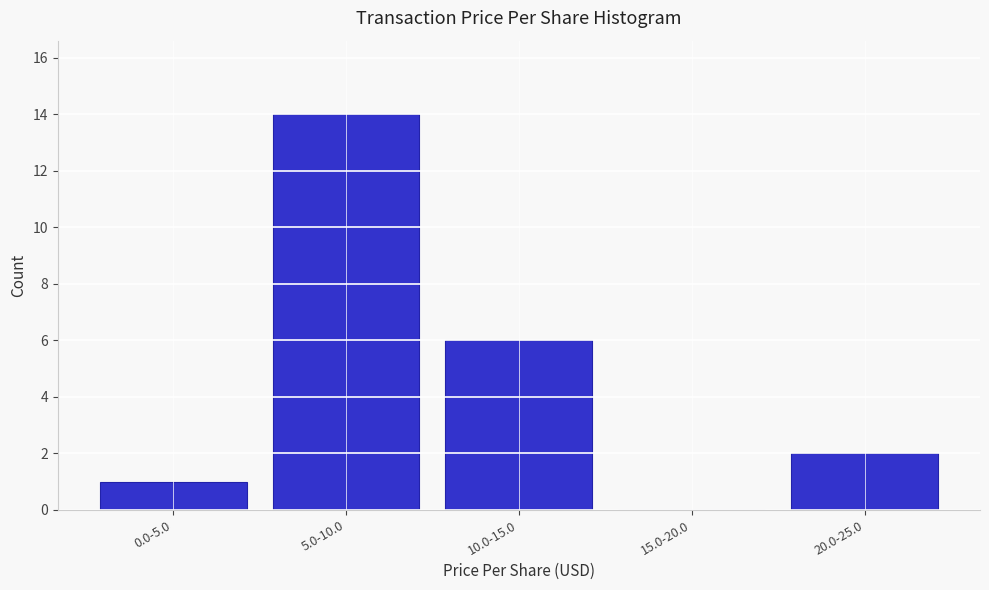

Reading left to right, transcribe all the data shown in this chart.

0.0-5.0=1	5.0-10.0=14	10.0-15.0=6	15.0-20.0=0	20.0-25.0=2